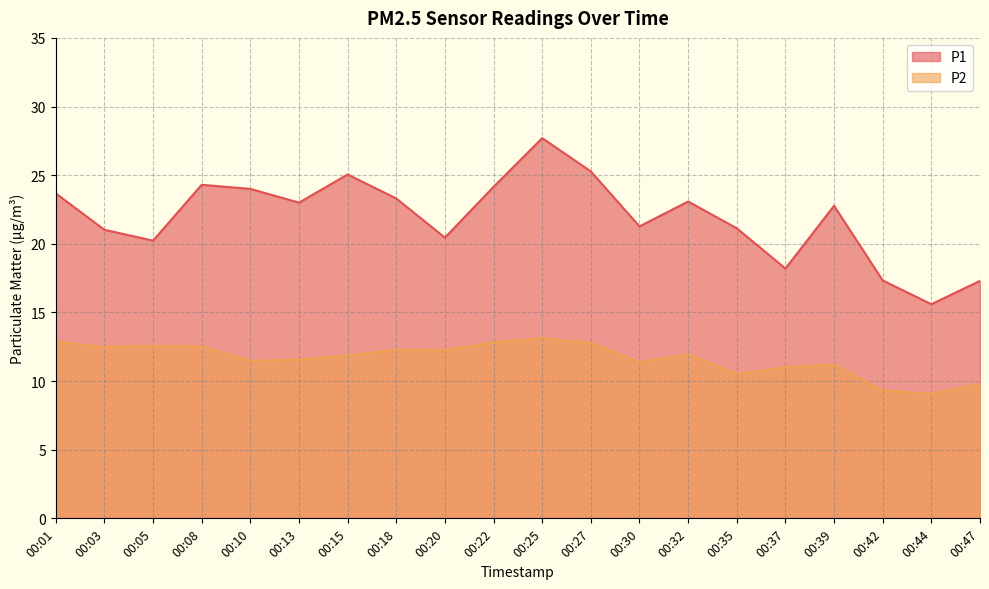

At which label is P1 closest to 21?

00:03